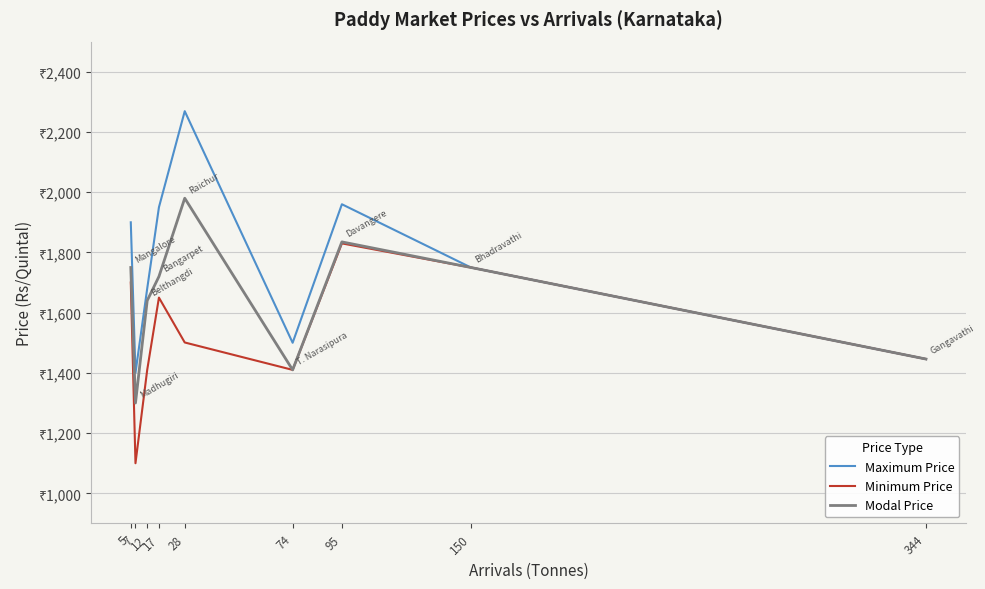

What are all the series names shown in the legend?

Maximum Price, Minimum Price, Modal Price